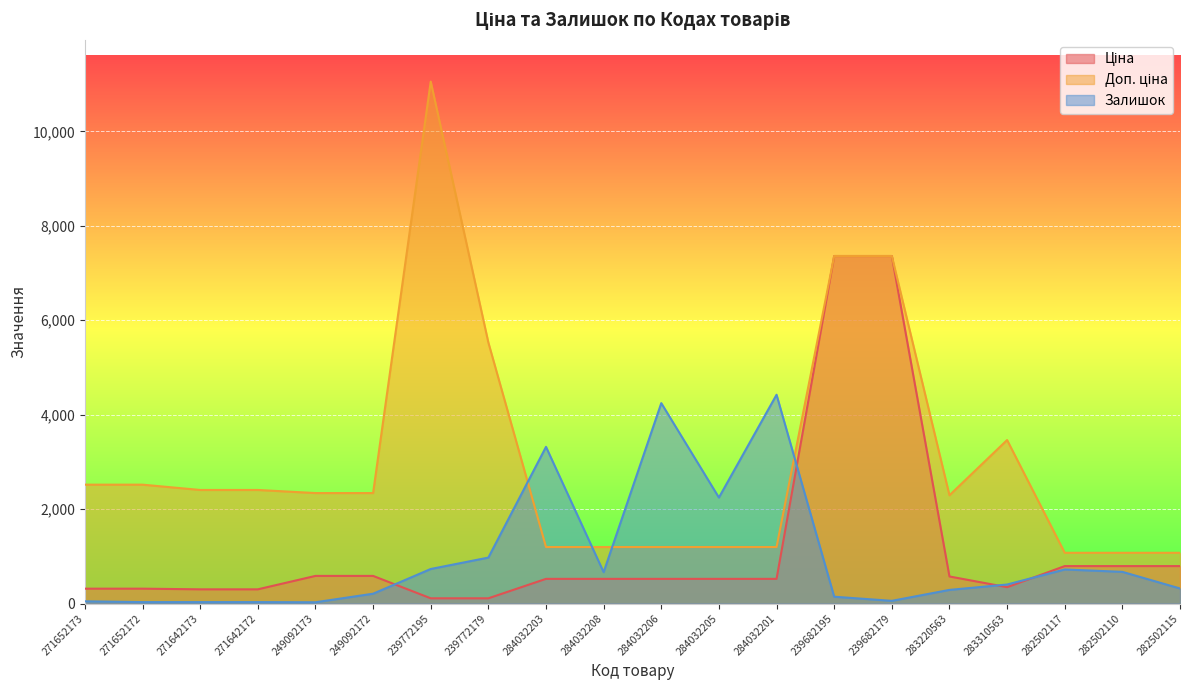

At which category is the sum across all series the highest?

239682195